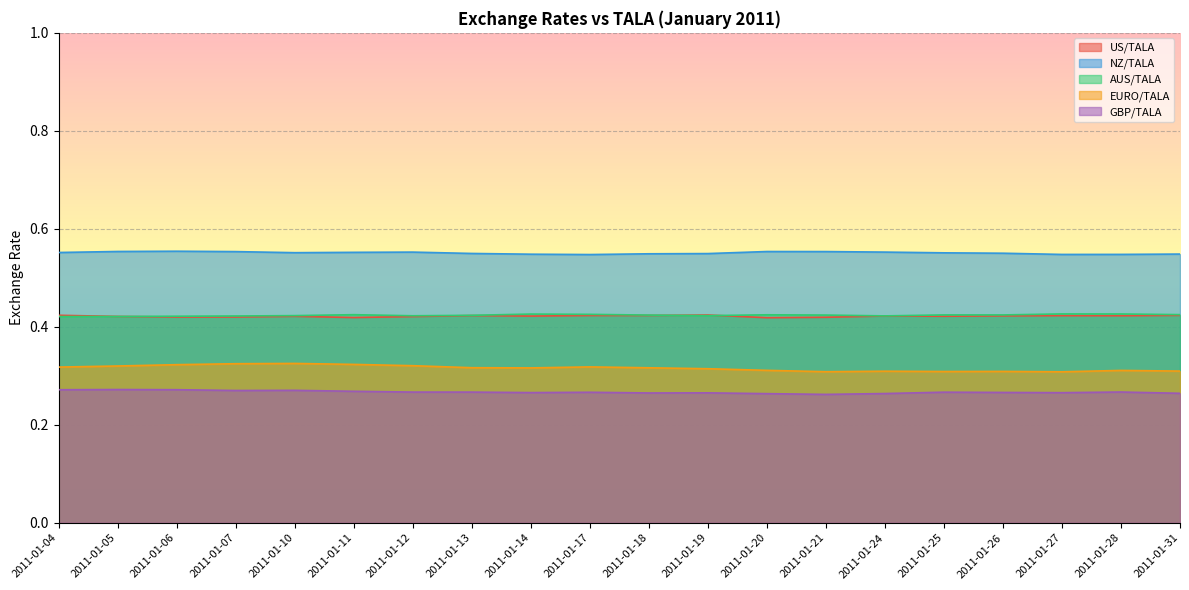

What is the smallest value displayed?

0.3